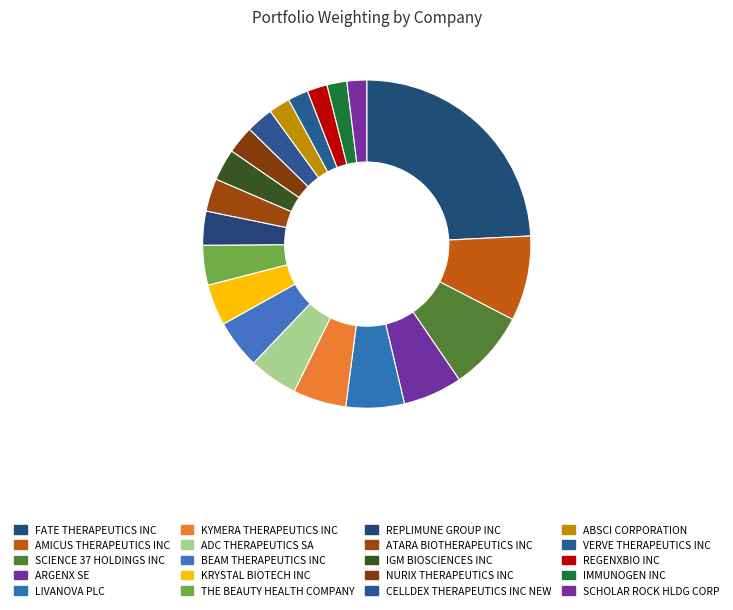

Rank the categories by value from lowest to highest.

SCHOLAR ROCK HLDG CORP, IMMUNOGEN INC, REGENXBIO INC, VERVE THERAPEUTICS INC, ABSCI CORPORATION, CELLDEX THERAPEUTICS INC NEW, NURIX THERAPEUTICS INC, IGM BIOSCIENCES INC, ATARA BIOTHERAPEUTICS INC, REPLIMUNE GROUP INC, THE BEAUTY HEALTH COMPANY, KRYSTAL BIOTECH INC, BEAM THERAPEUTICS INC, ADC THERAPEUTICS SA, KYMERA THERAPEUTICS INC, LIVANOVA PLC, ARGENX SE, SCIENCE 37 HOLDINGS INC, AMICUS THERAPEUTICS INC, FATE THERAPEUTICS INC